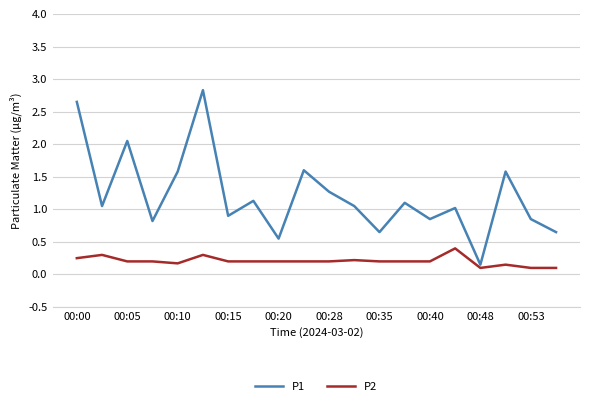

At how many categories does at least one series exceed 1?

12